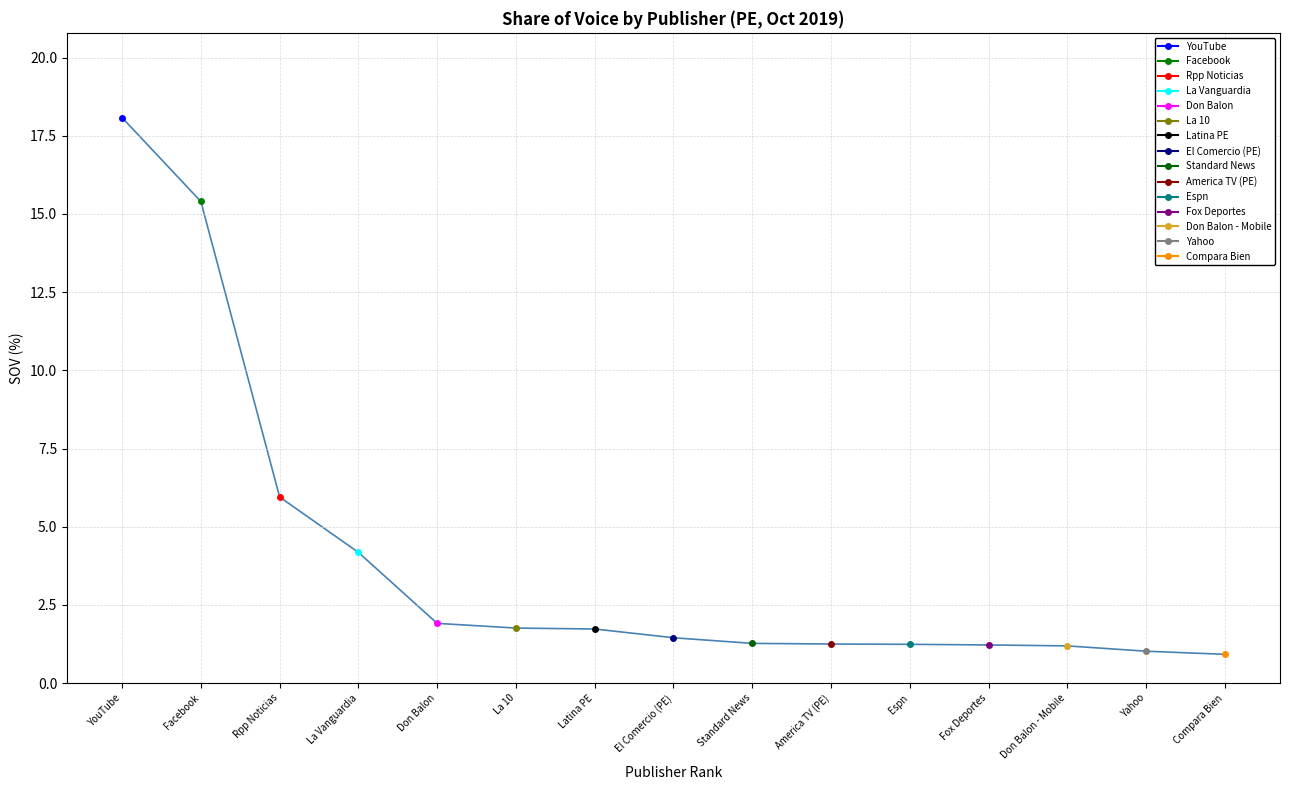

Reading left to right, transcribe all the data shown in this chart.

YouTube=18.1	Facebook=15.4	Rpp Noticias=6.0	La Vanguardia=4.2	Don Balon=1.9	La 10=1.8	Latina PE=1.7	El Comercio (PE)=1.4	Standard News=1.3	America TV (PE)=1.2	Espn=1.2	Fox Deportes=1.2	Don Balon - Mobile=1.2	Yahoo=1.0	Compara Bien=0.9